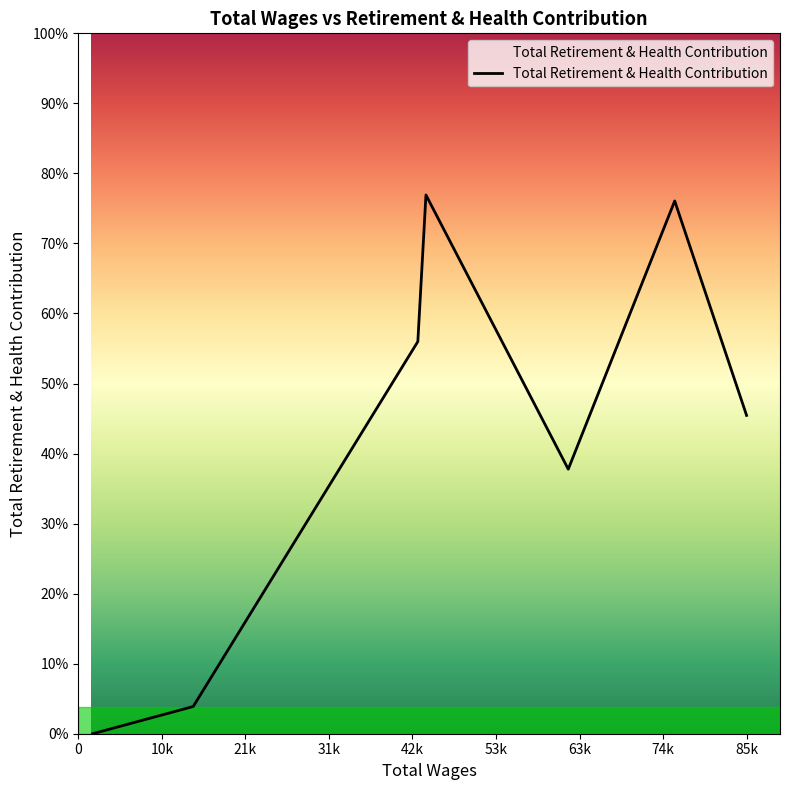

List the labels in order of value, largest first.

44303, 76001, 43268, 85160, 62437, 14646, 1843